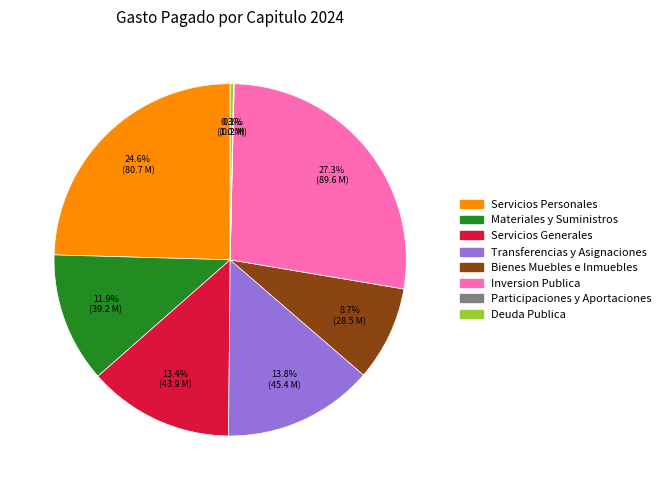

To the nearest percent, what is the difference between the largest and smallest slice percentages?

27%